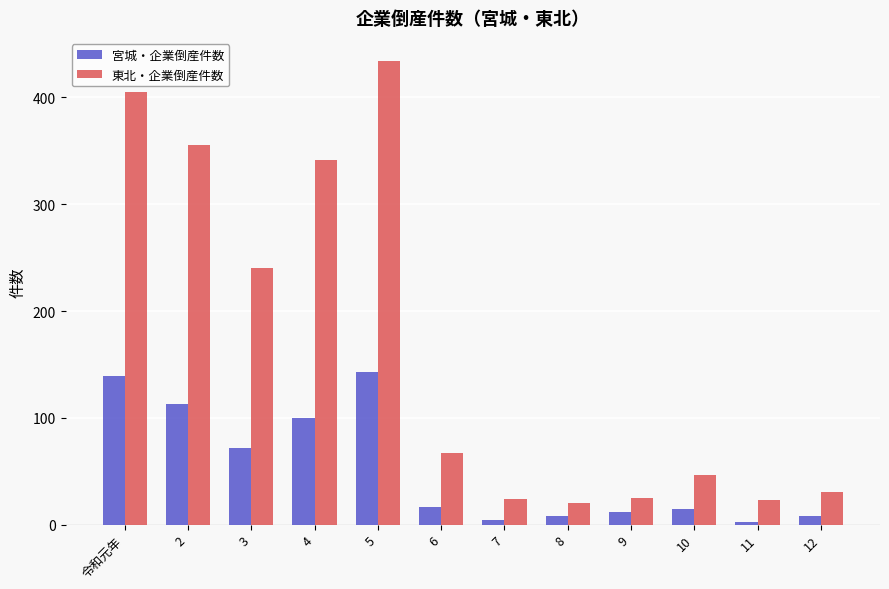

What is the difference between the maximum and minimum values in the 東北・企業倒産件数 series?

414